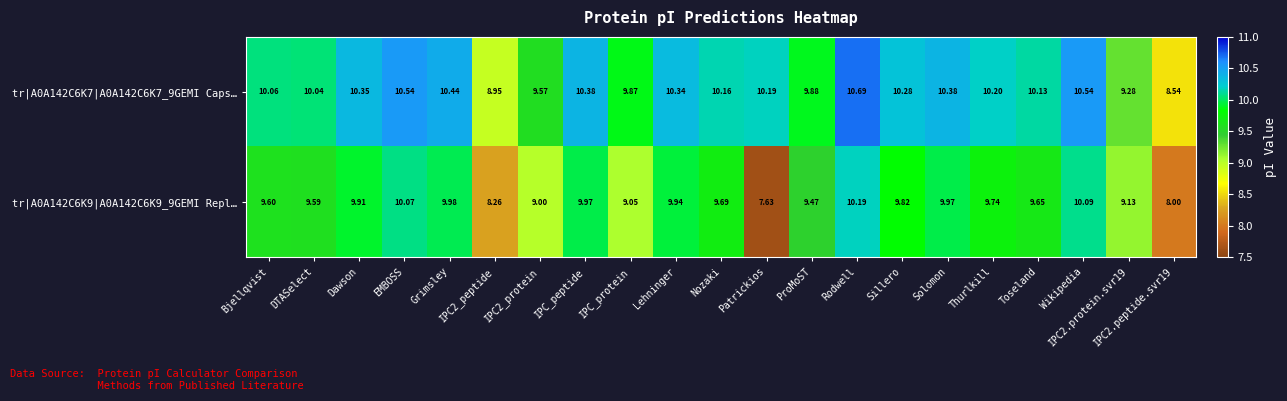

Which series has the widest spread of values?

tr|A0A142C6K9|A0A142C6K9_9GEMI Repl…